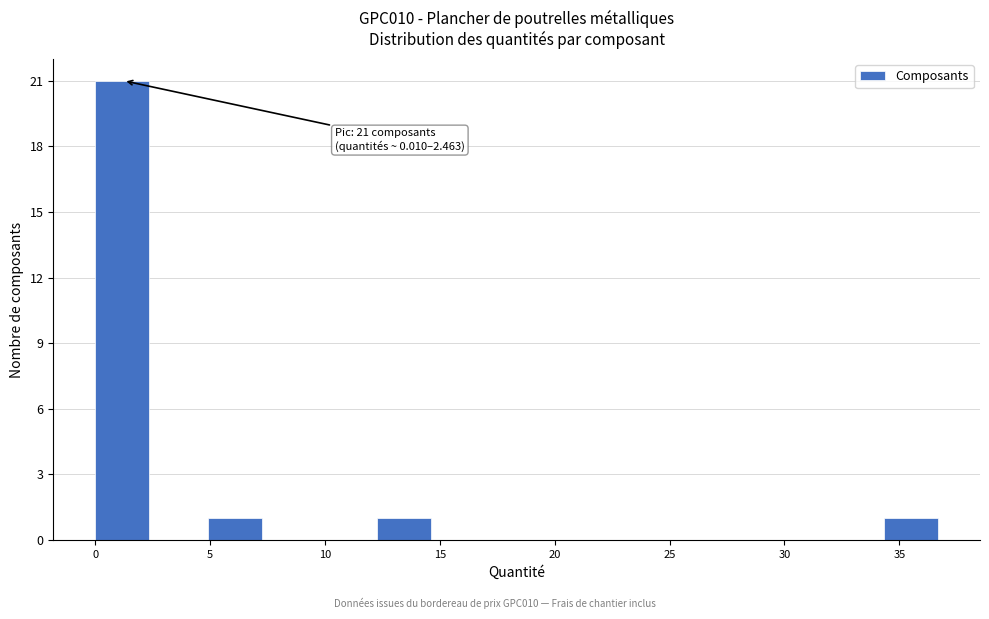

Over which range of the x-axis is the bar tallest?

0.0 to 2.5